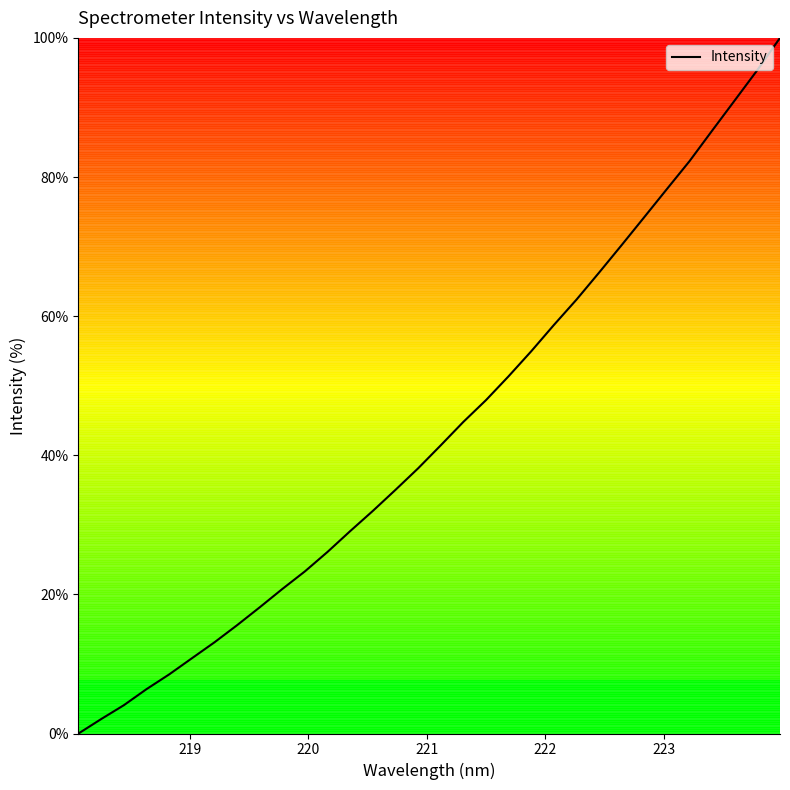

What is the greatest value displayed?

100.0